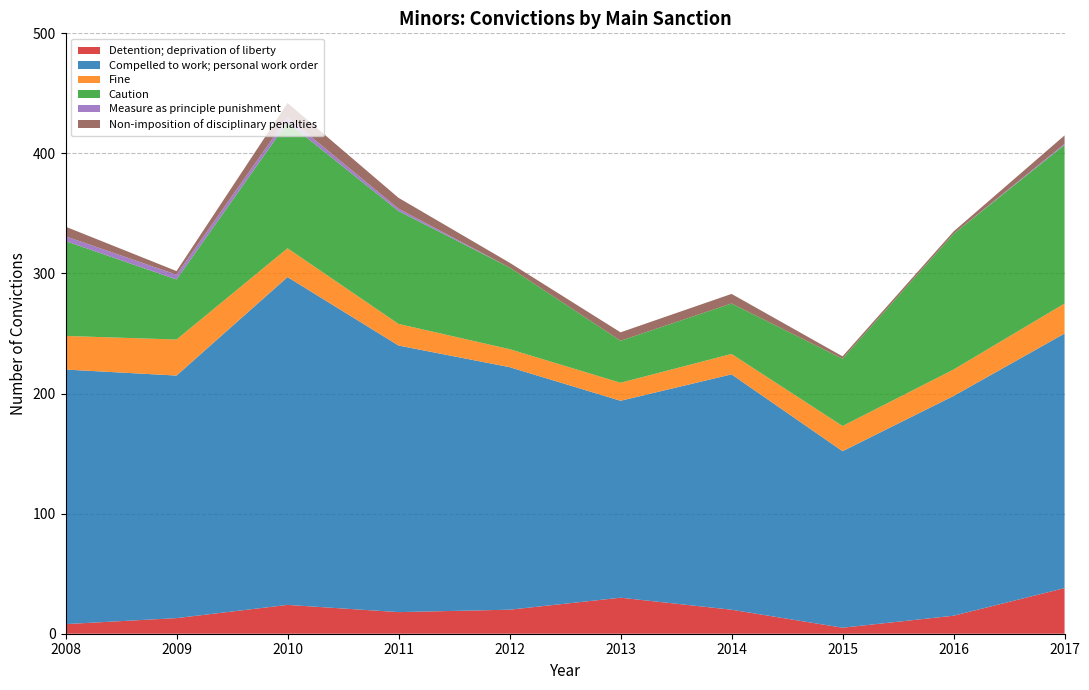

Reading left to right, list all the values displayed in this chart.

Detention; deprivation of liberty: 2008=8	2009=13	2010=24	2011=18	2012=20	2013=30	2014=20	2015=5	2016=15	2017=38
Compelled to work; personal work order: 2008=212	2009=202	2010=273	2011=222	2012=202	2013=164	2014=196	2015=147	2016=183	2017=212
Fine: 2008=28	2009=30	2010=24	2011=18	2012=15	2013=15	2014=17	2015=21	2016=22	2017=25
Caution: 2008=79	2009=50	2010=105	2011=94	2012=68	2013=35	2014=42	2015=56	2016=113	2017=132
Measure as principle punishment: 2008=4	2009=4	2010=4	2011=2	2012=0	2013=0	2014=0	2015=0	2016=0	2017=1
Non-imposition of disciplinary penalties: 2008=8	2009=3	2010=12	2011=9	2012=4	2013=7	2014=8	2015=2	2016=2	2017=7